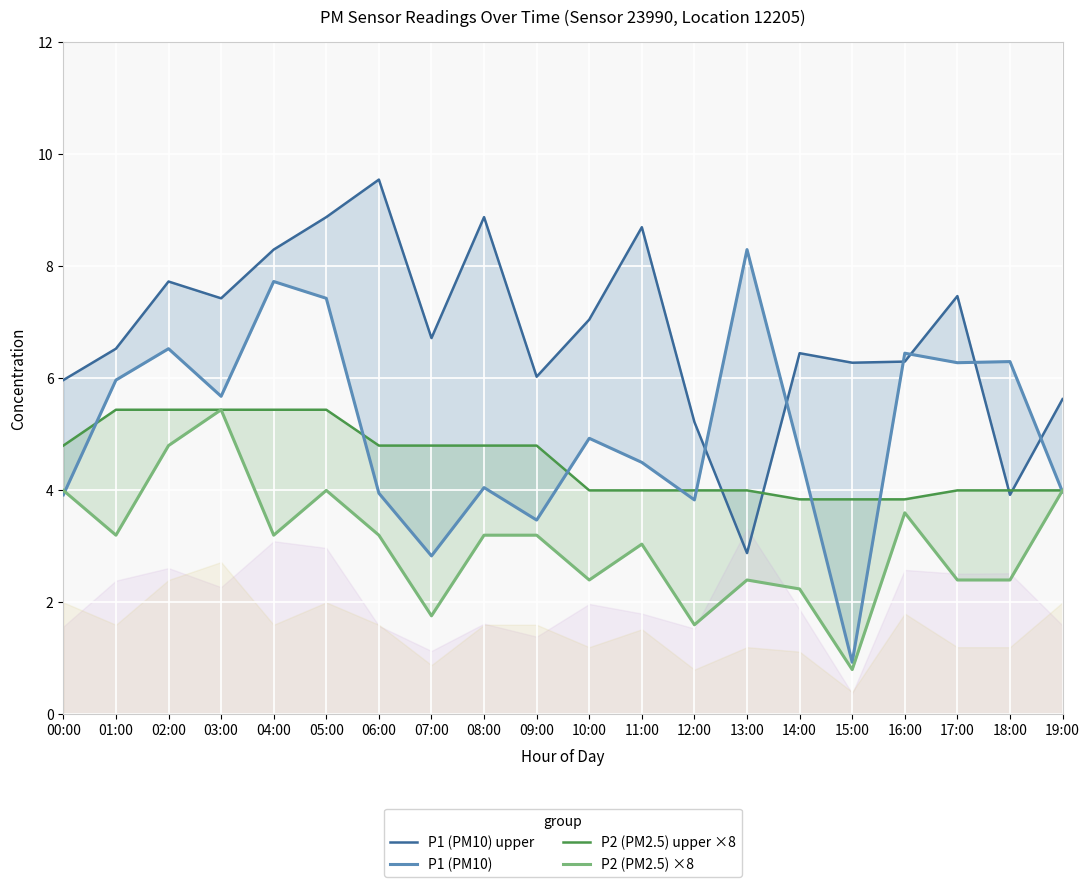

True or false: P1 (PM10) upper has more than 1 points higher than both neighbors.

True